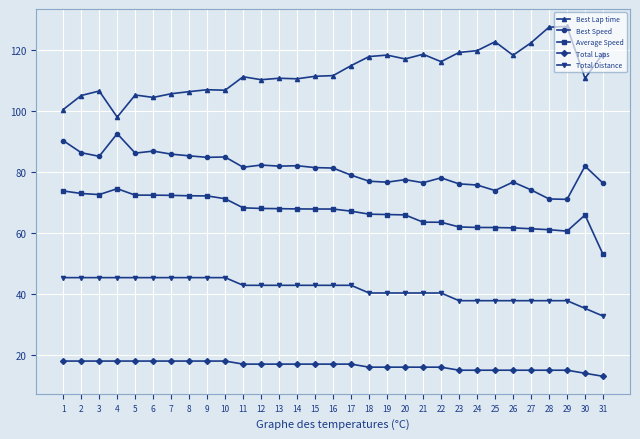

Which category has the lowest value in the Average Speed series?

31